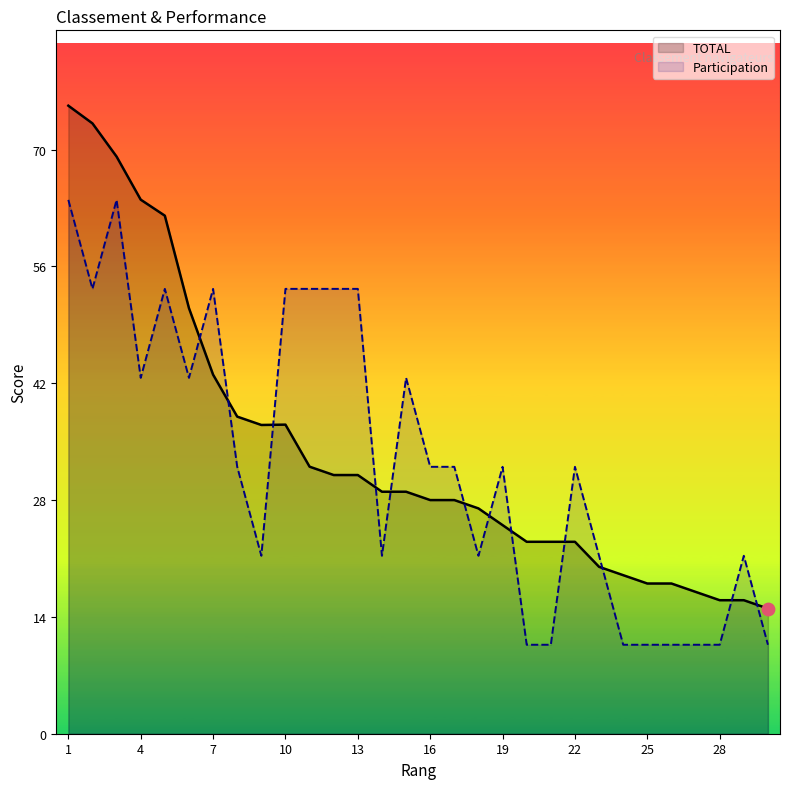

Which series contains the highest Y value?

TOTAL